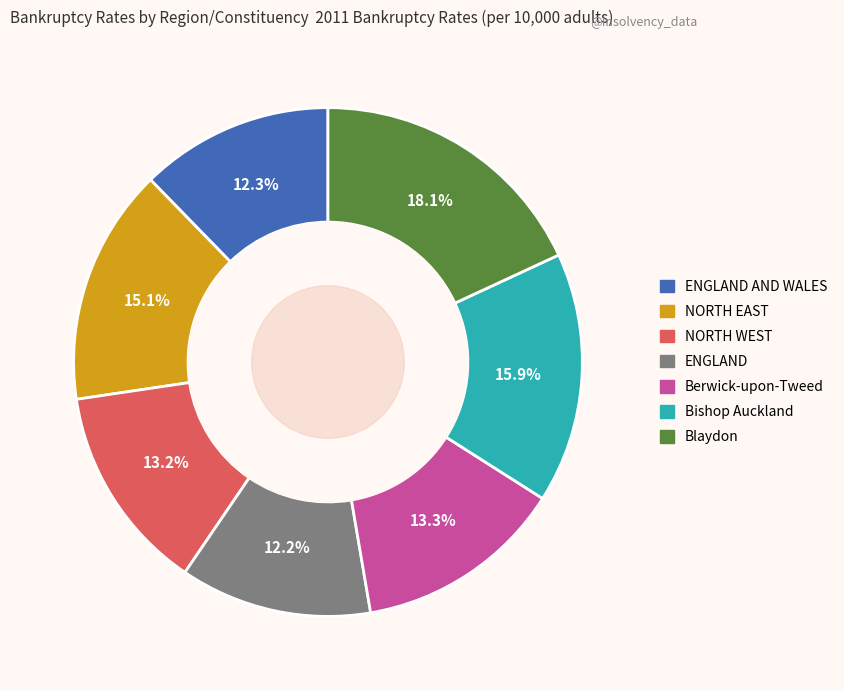

Is there any slice that represents more than half of the pie?

No